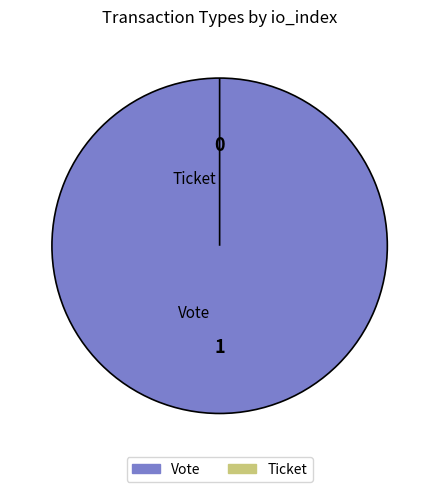

To the nearest percent, what is the combined percentage of Ticket and Vote?

100%